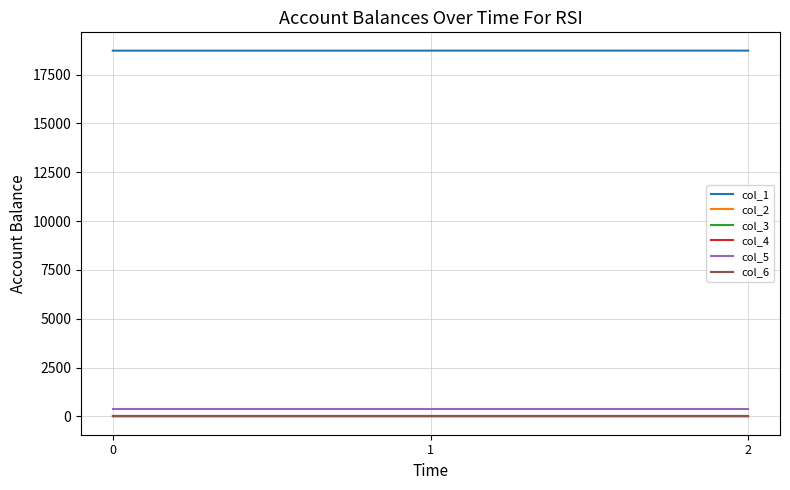

The col_6 series shows 12.9 at 0. True or false?

True